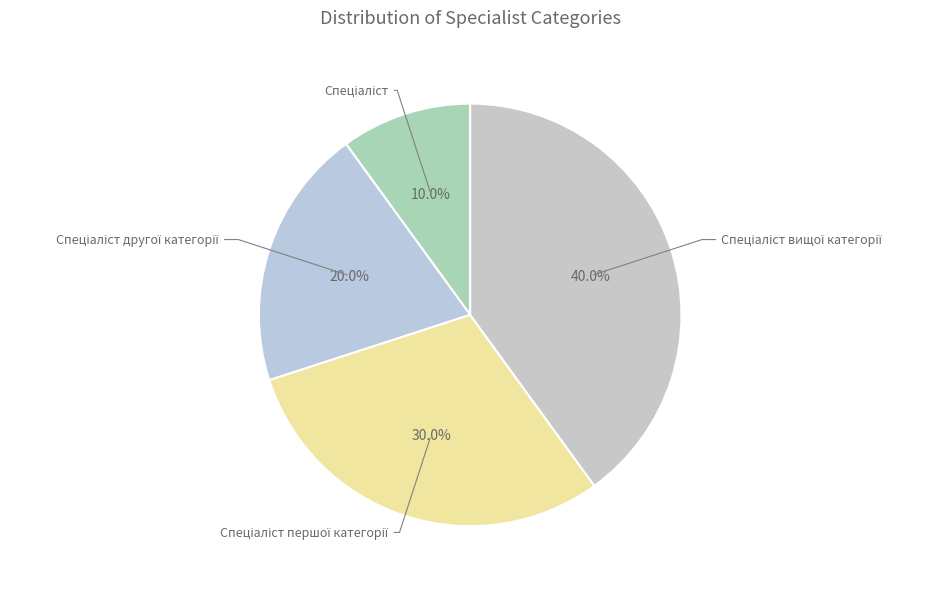

Is there a majority slice in this chart?

No